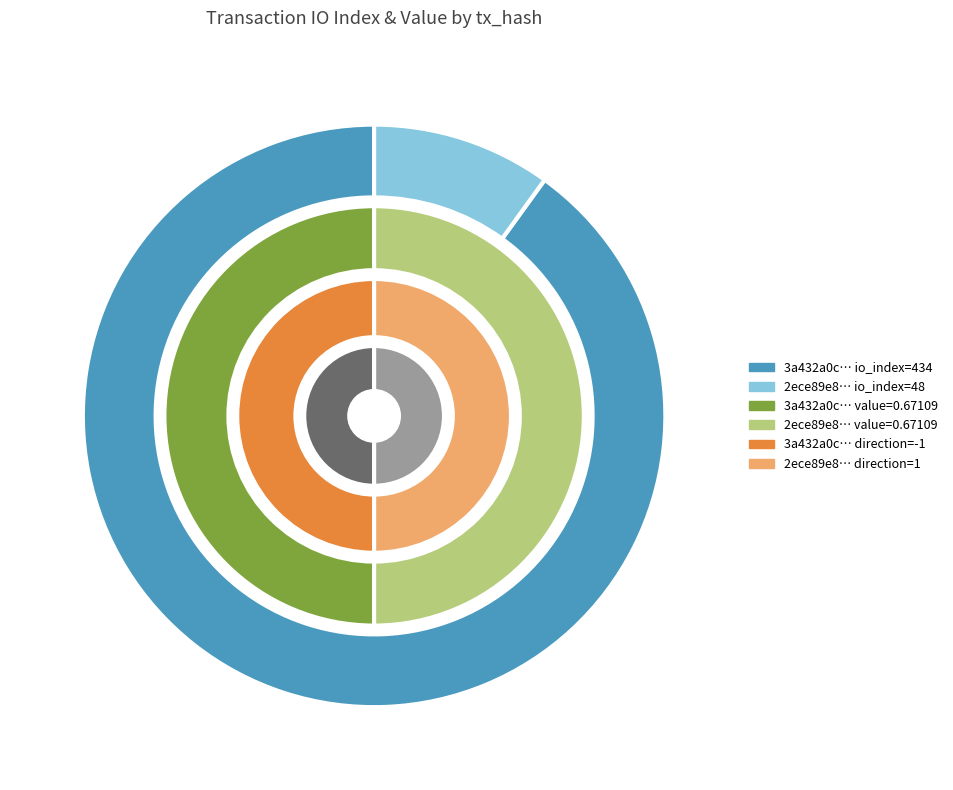

Does value represent more than half of the total?

No